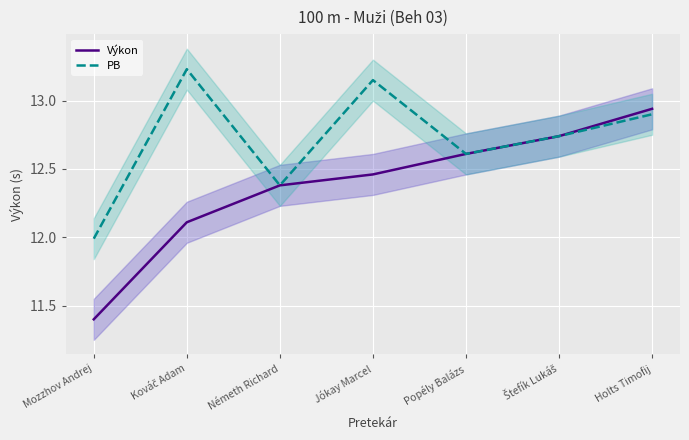

Is it true that Výkon equals 4.5 at Jókay Marcel?

False